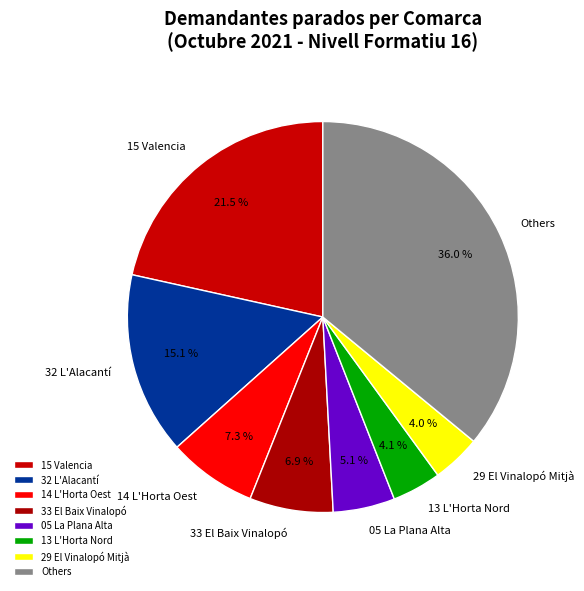

Do 14 L'Horta Oest and 33 El Baix Vinalopó together represent more than half of the pie?

No